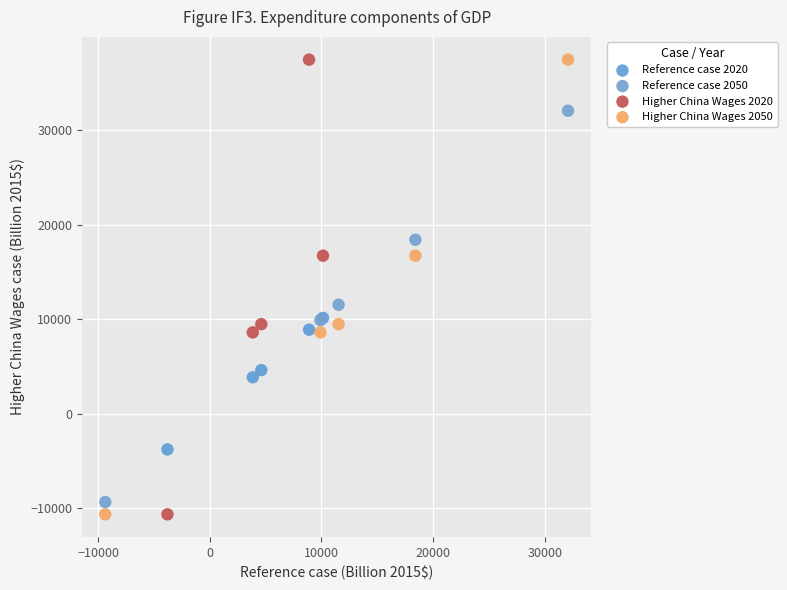

What are all the series names shown in the legend?

Reference case 2020, Reference case 2050, Higher China Wages 2020, Higher China Wages 2050